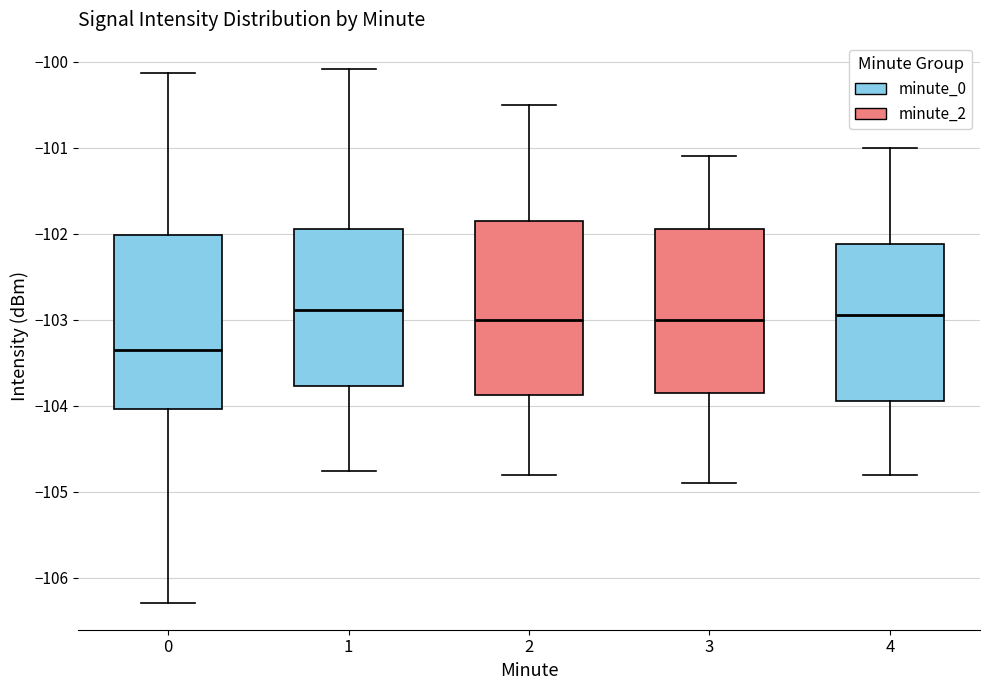

Reading left to right, transcribe this box plot: for each box, give where its median line is, the range the box spans, and where its two whiskers end, as read against the y-axis. The values are not printed on the chart, so give them approximately, as read against the axis.

0: median -103.4, box -104.0 to -102.0, whiskers -106.3 to -100.1
1: median -102.9, box -103.8 to -101.9, whiskers -104.8 to -100.1
2: median -103.0, box -103.9 to -101.8, whiskers -104.8 to -100.5
3: median -103.0, box -103.8 to -101.9, whiskers -104.9 to -101.1
4: median -102.9, box -103.9 to -102.1, whiskers -104.8 to -101.0